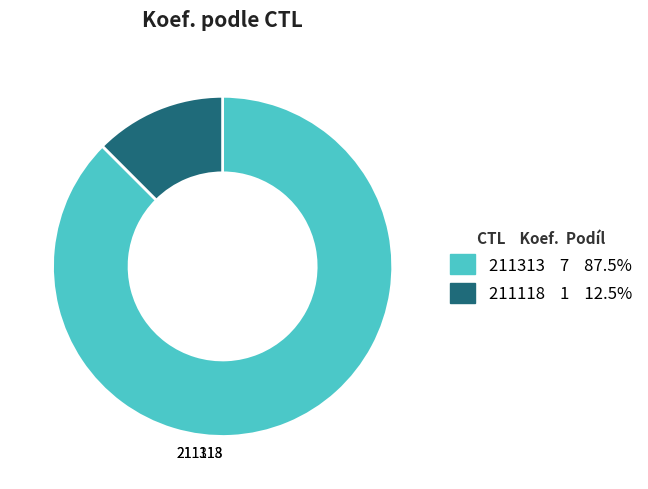

To the nearest percent, what is the average slice percentage?

50%